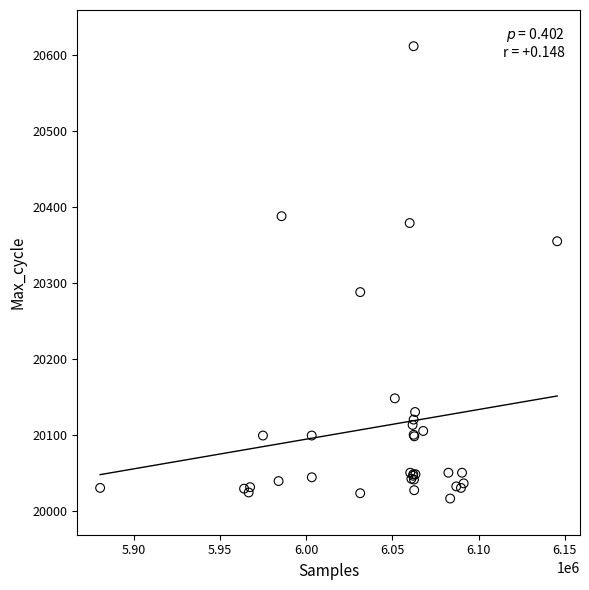

What Y value in the scatter plot is closest to 20314?

20288